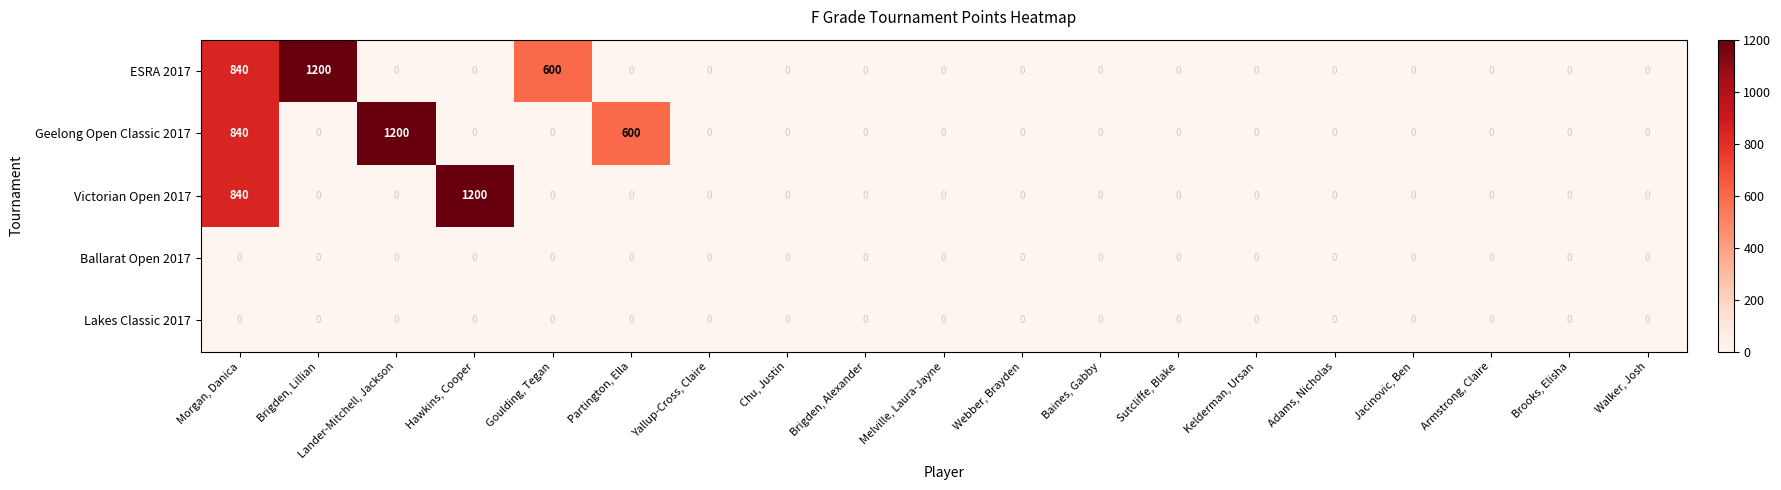

What is the difference between the highest and lowest values at Goulding, Tegan?

600